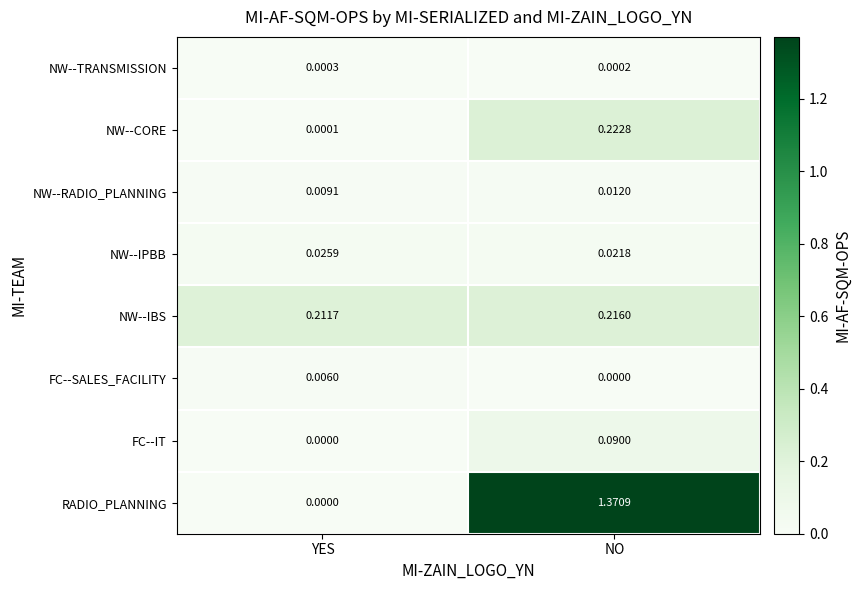

Rank the series by their maximum value, from lowest to highest.

NW--TRANSMISSION, FC--SALES_FACILITY, NW--RADIO_PLANNING, NW--IPBB, FC--IT, NW--IBS, NW--CORE, RADIO_PLANNING